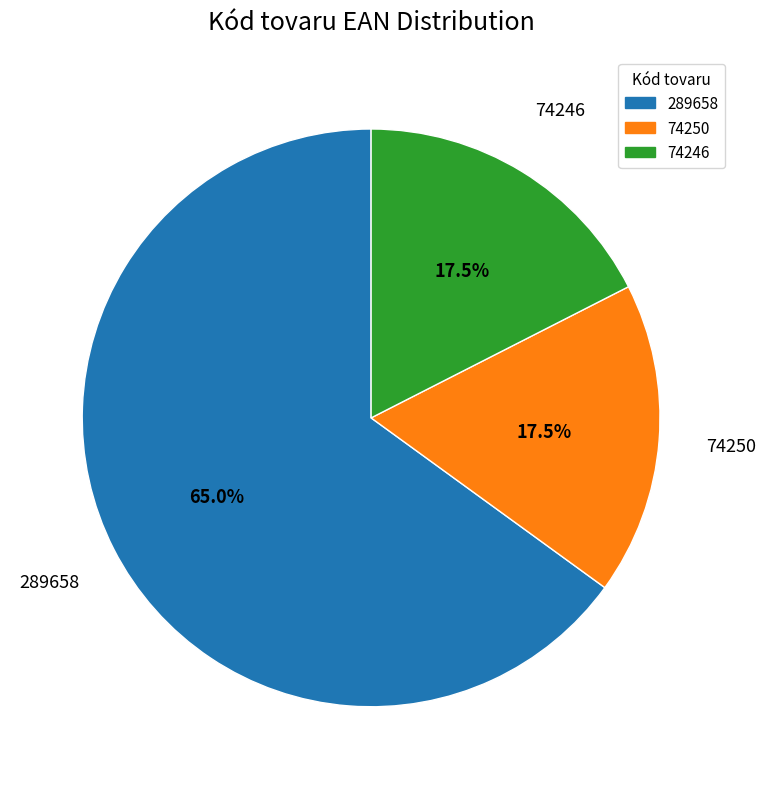

Combined, do 74250 and 289658 account for over 50%?

Yes